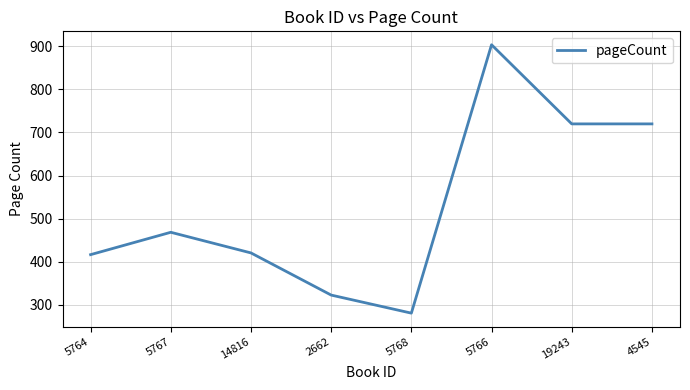

True or false: there are more than 1 points higher than both neighbors.

True